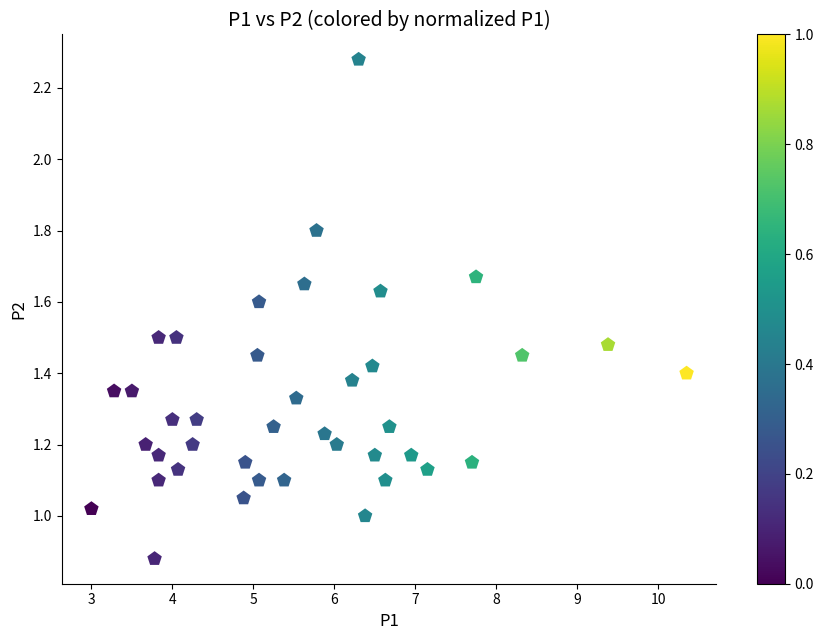

What is the range of X values (max minus min)?

7.3